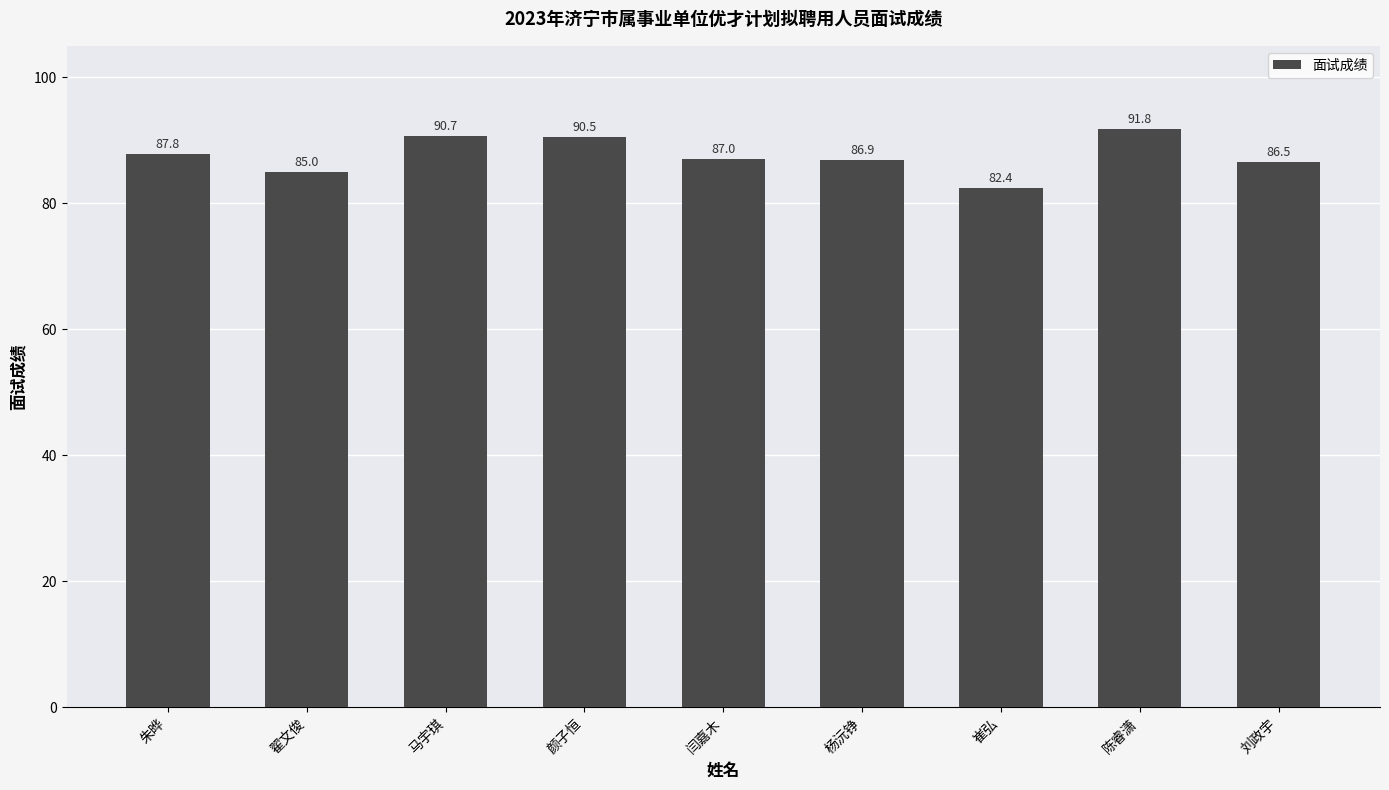

What is the difference between the values at 颜子恒 and 陈睿潇?

1.3